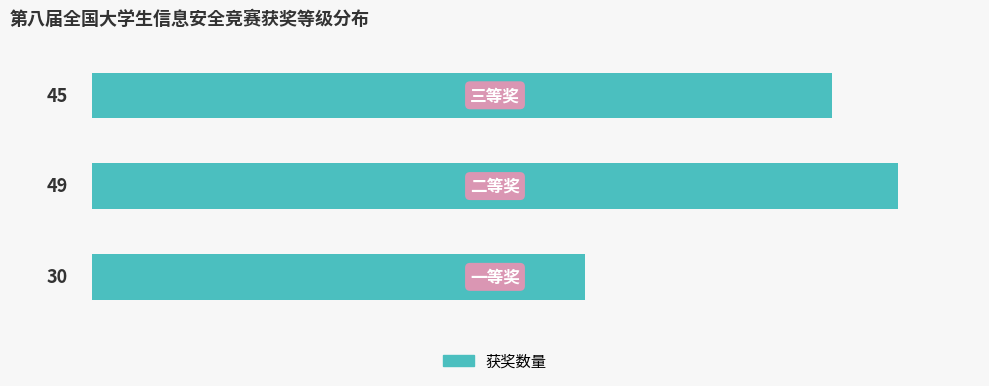

Count the values in the range 30 to 49.

3